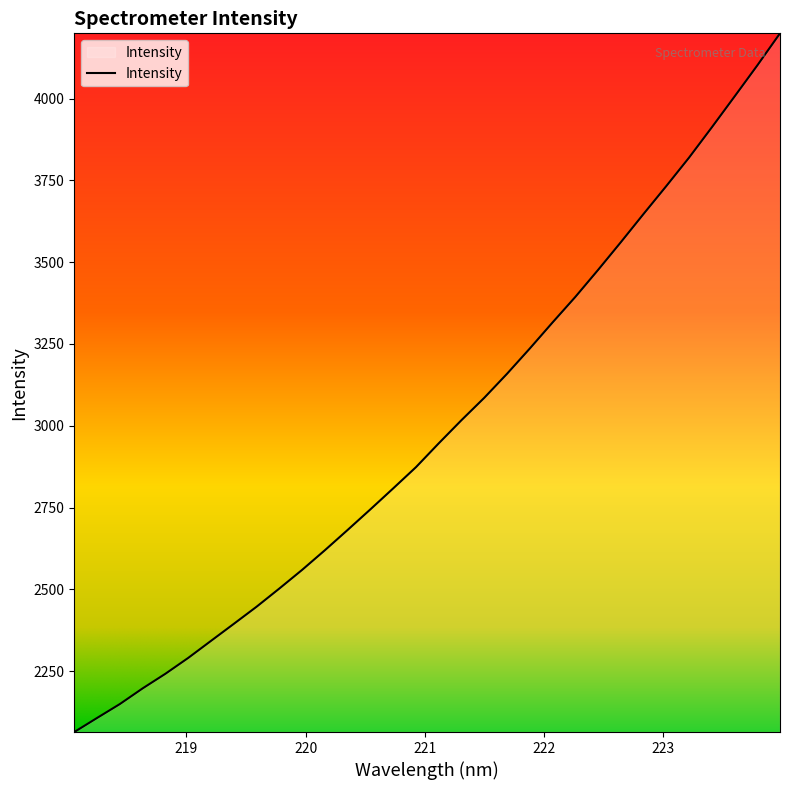

What is the greatest value displayed?

4199.2